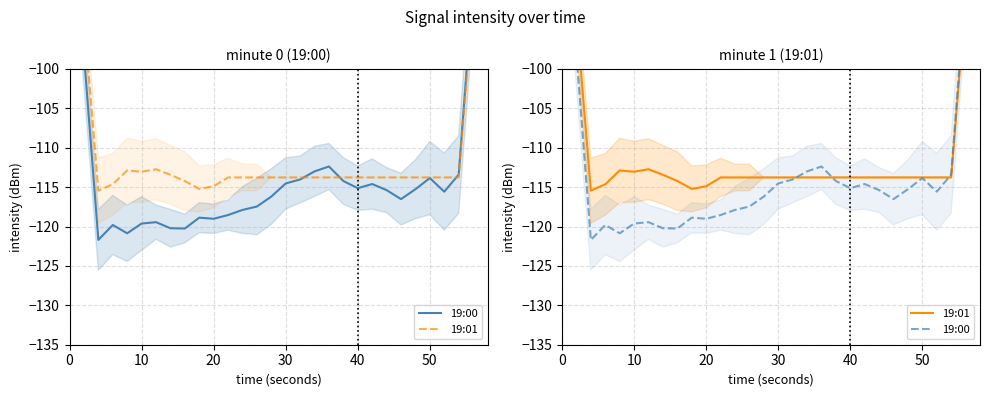

What is the difference between the second highest and minimum values in the 19:00 series?

47.5